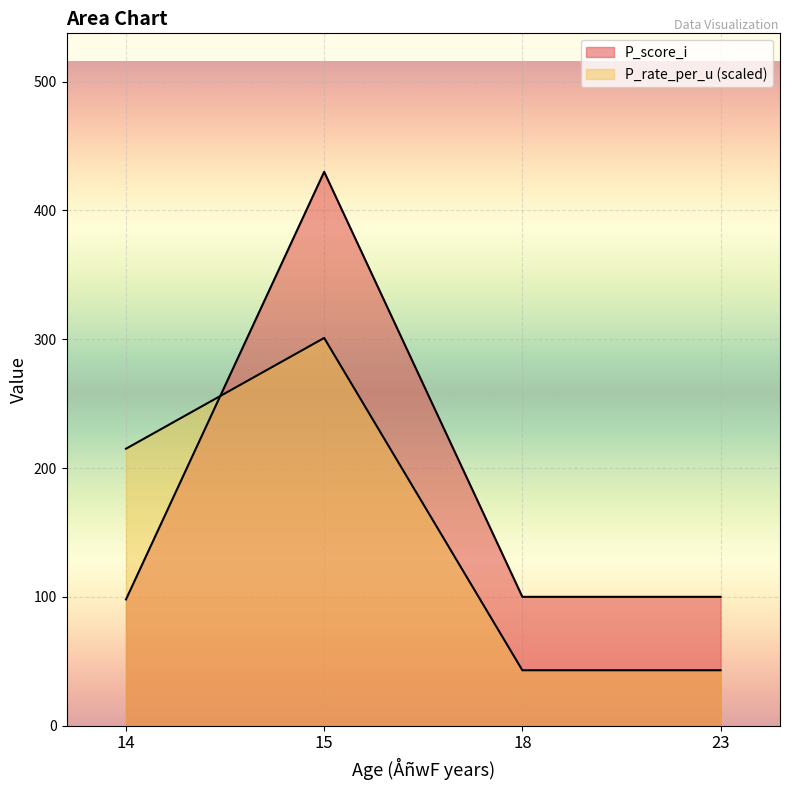

What are all the series names shown in the legend?

P_score_i, P_rate_per_u